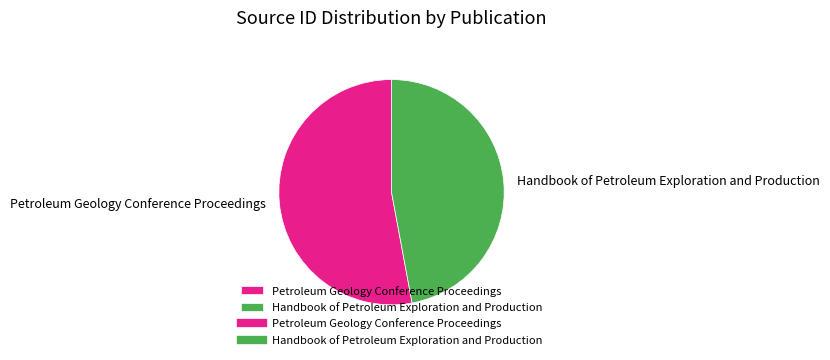

Which slice is the largest?

Petroleum Geology Conference Proceedings